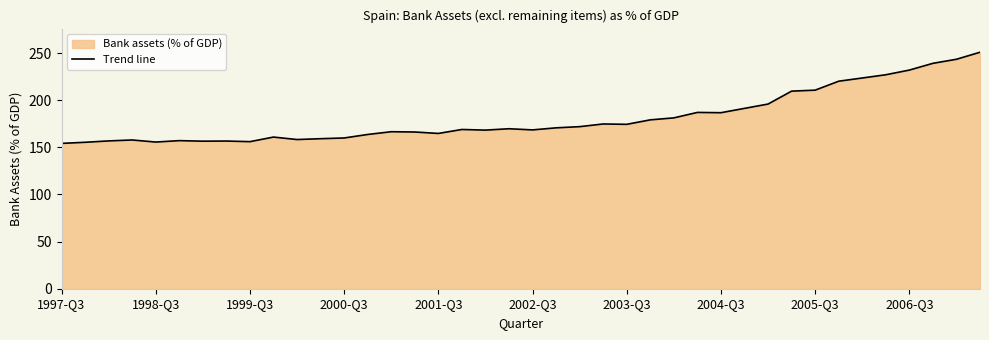

What is the difference between the maximum and minimum values?

96.7